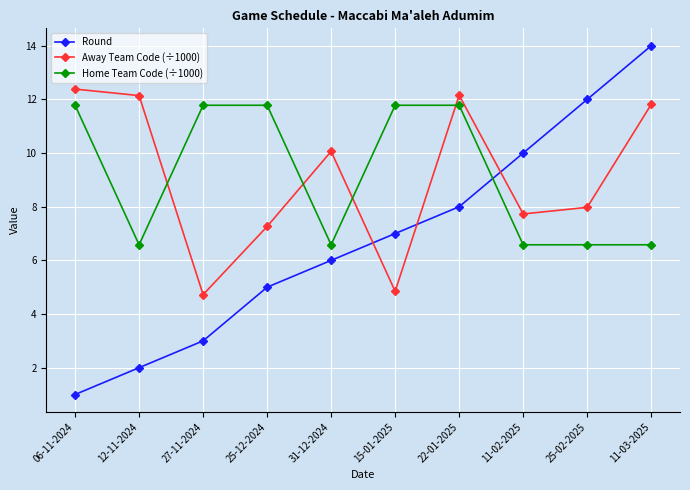

True or false: Away Team Code (÷1000) and Round cross at least once.

True